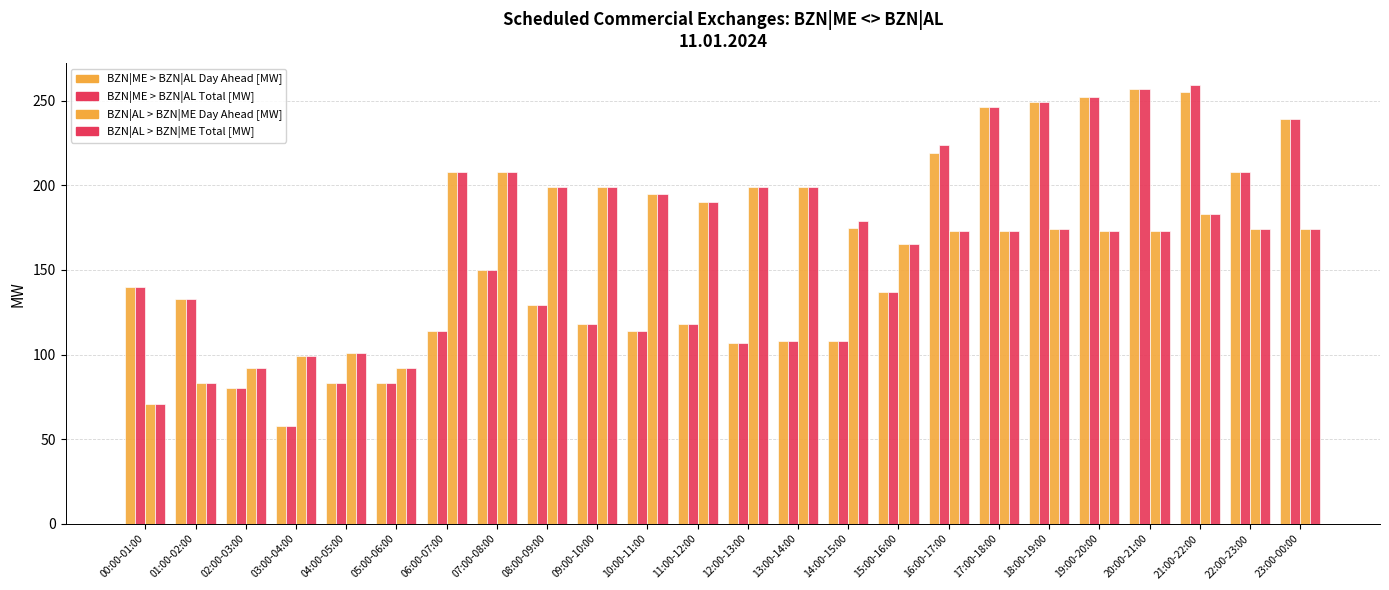

How many bars are there in total?

96